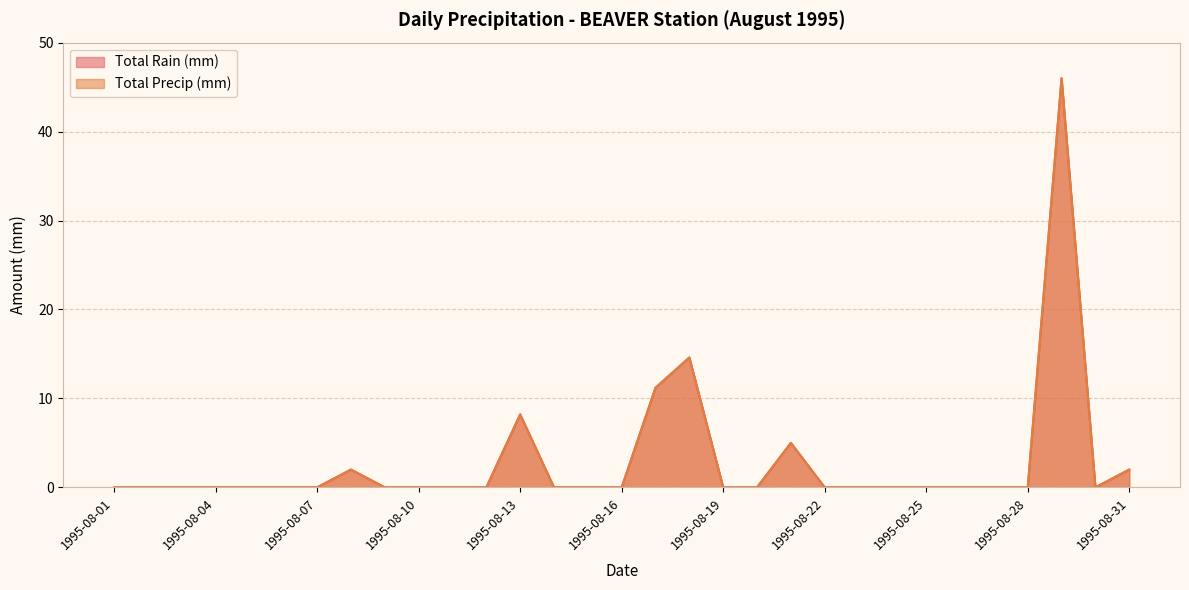

Does the chart display data point markers on the line(s)?

No